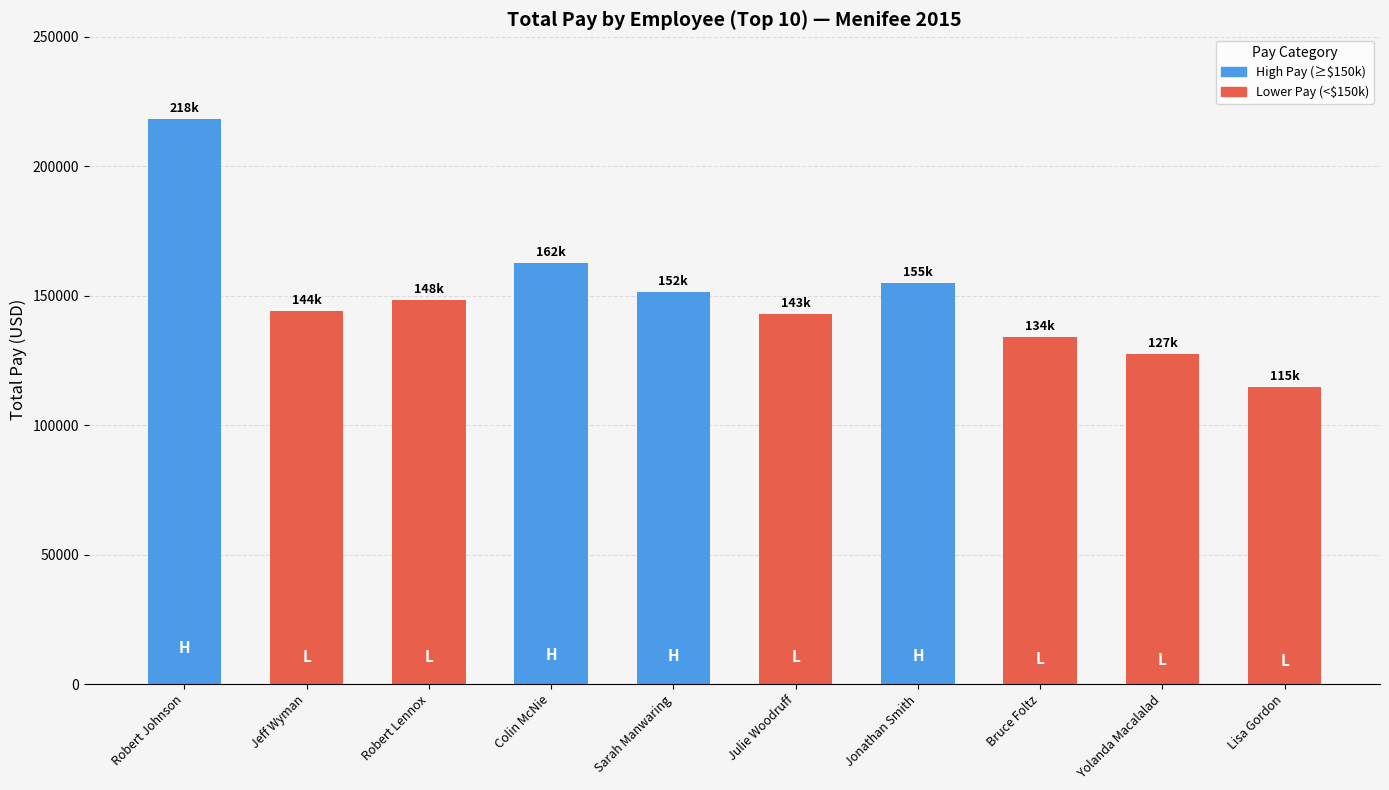

What is the value of the 10th bar from the left?

114551